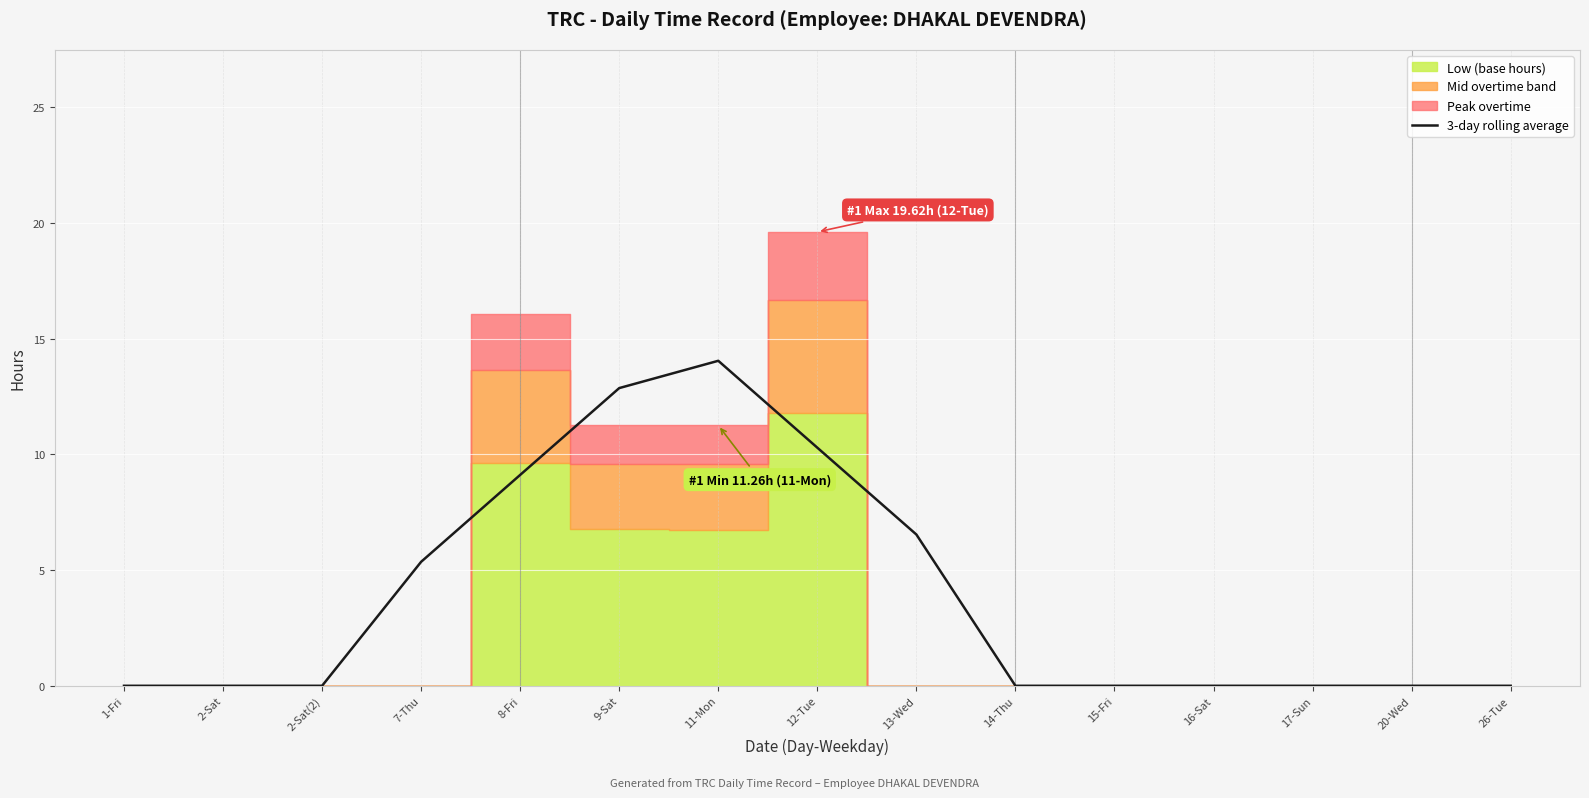

Reading left to right, transcribe all the data shown in this chart.

0.0	0.0	0.0	5.4	9.1	12.9	14.1	10.3	6.5	0.0	0.0	0.0	0.0	0.0	0.0